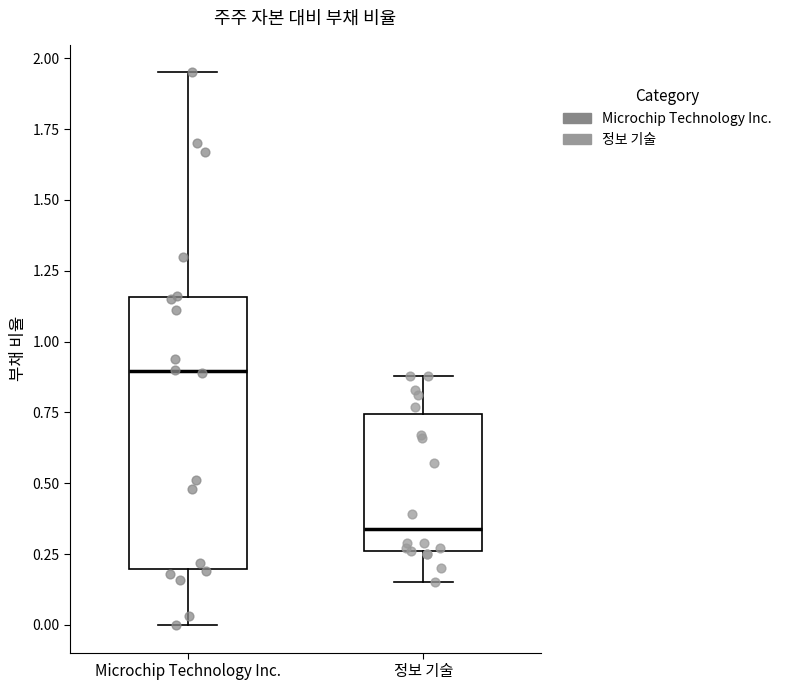

Reading left to right, transcribe this box plot: for each box, give where its median line is, the range the box spans, and where its two whiskers end, as read against the y-axis. The values are not printed on the chart, so give them approximately, as read against the axis.

Microchip Technology Inc.: median 0.90, box 0.20 to 1.15, whiskers 0.00 to 1.95
정보 기술: median 0.35, box 0.25 to 0.75, whiskers 0.15 to 0.90